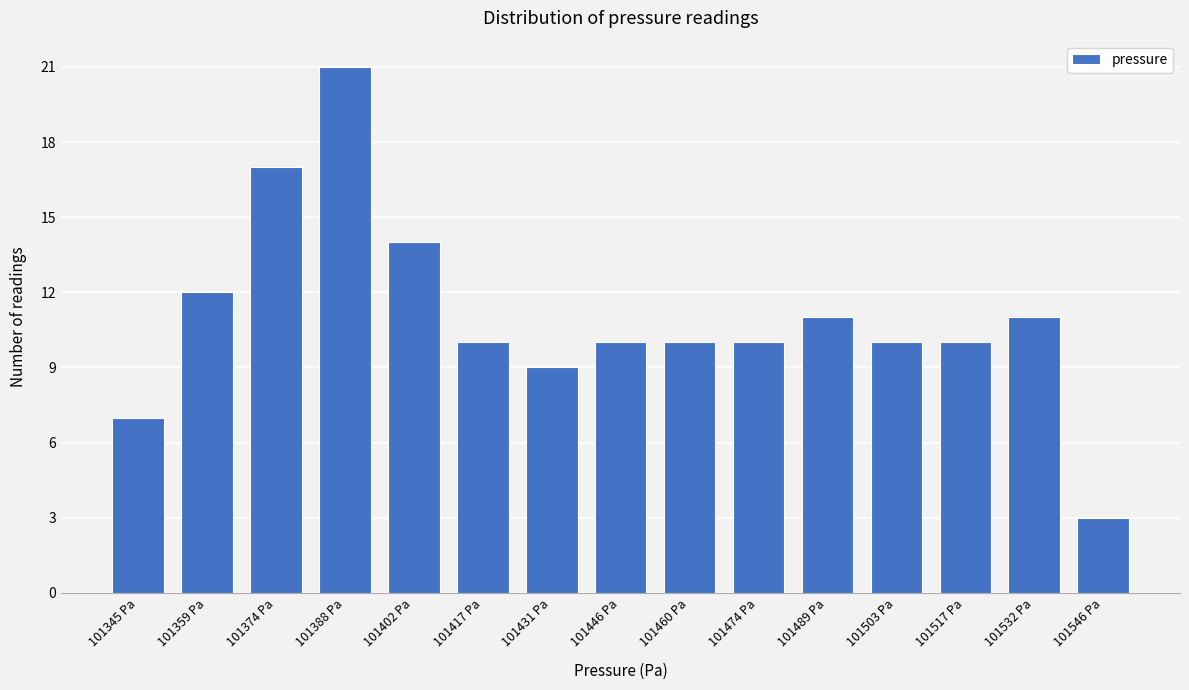

Reading right to left, what are all the values shown in this chart?

101546 Pa=3	101532 Pa=11	101517 Pa=10	101503 Pa=10	101489 Pa=11	101474 Pa=10	101460 Pa=10	101446 Pa=10	101431 Pa=9	101417 Pa=10	101402 Pa=14	101388 Pa=21	101374 Pa=17	101359 Pa=12	101345 Pa=7